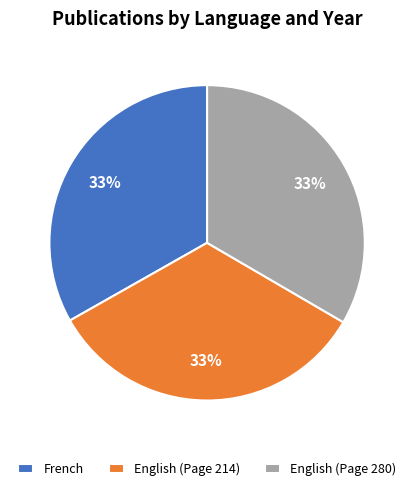

Approximately how many times larger is the value at French compared to English (Page 214)?

1.0